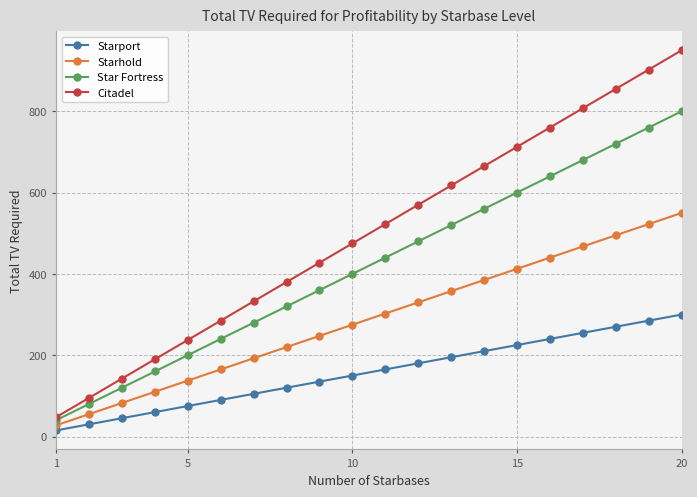

Rank the series by their maximum value, from lowest to highest.

Starport, Starhold, Star Fortress, Citadel